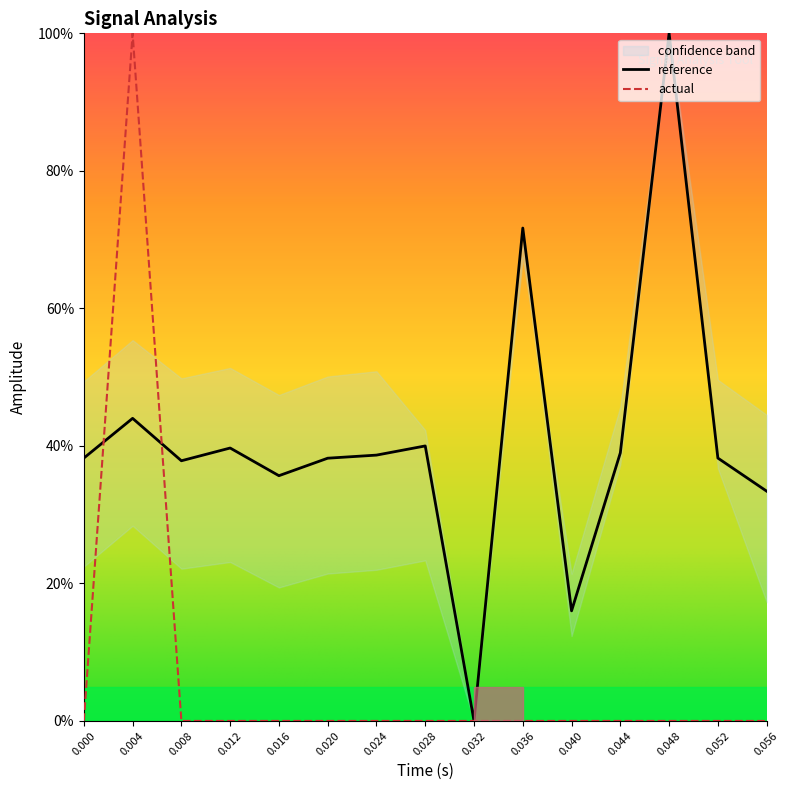

What is the label of the 3rd point from the right?

0.048